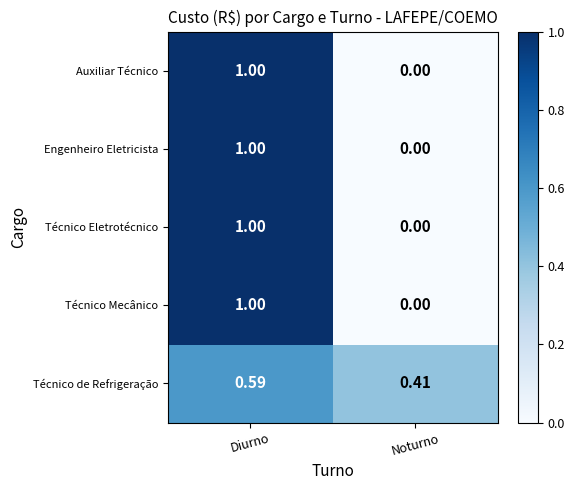

Which label corresponds to the largest value in the chart?

Diurno